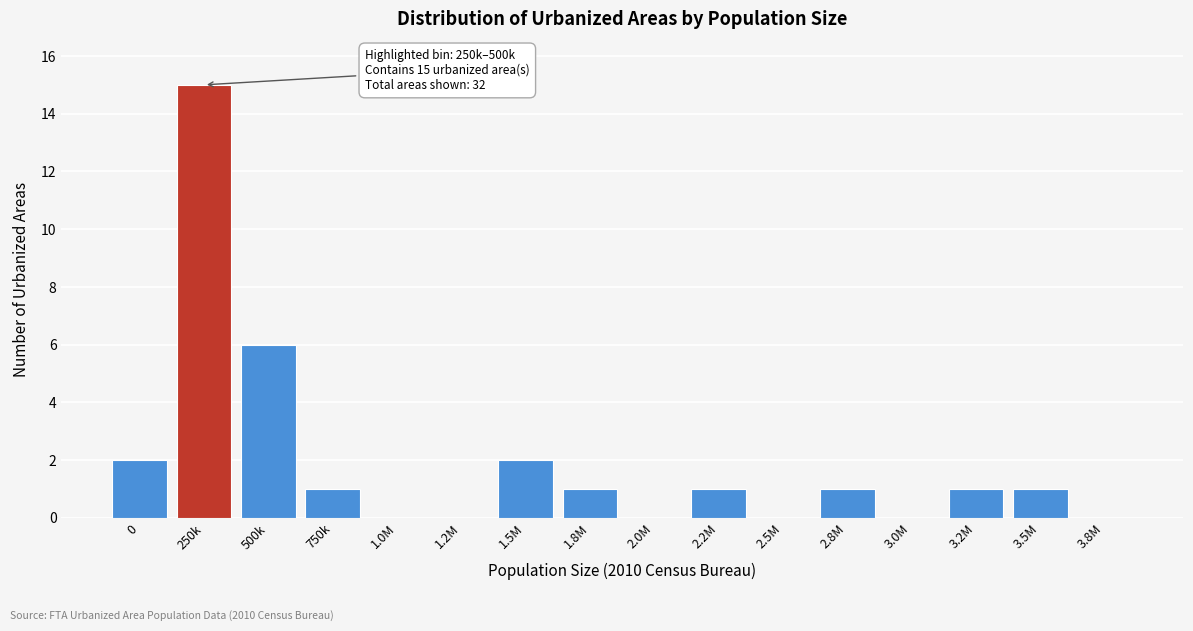

Reading right to left, extract all data points from this chart.

3.8M=0	3.5M=1	3.2M=1	3.0M=0	2.8M=1	2.5M=0	2.2M=1	2.0M=0	1.8M=1	1.5M=2	1.2M=0	1.0M=0	750k=1	500k=6	250k=15	0=2